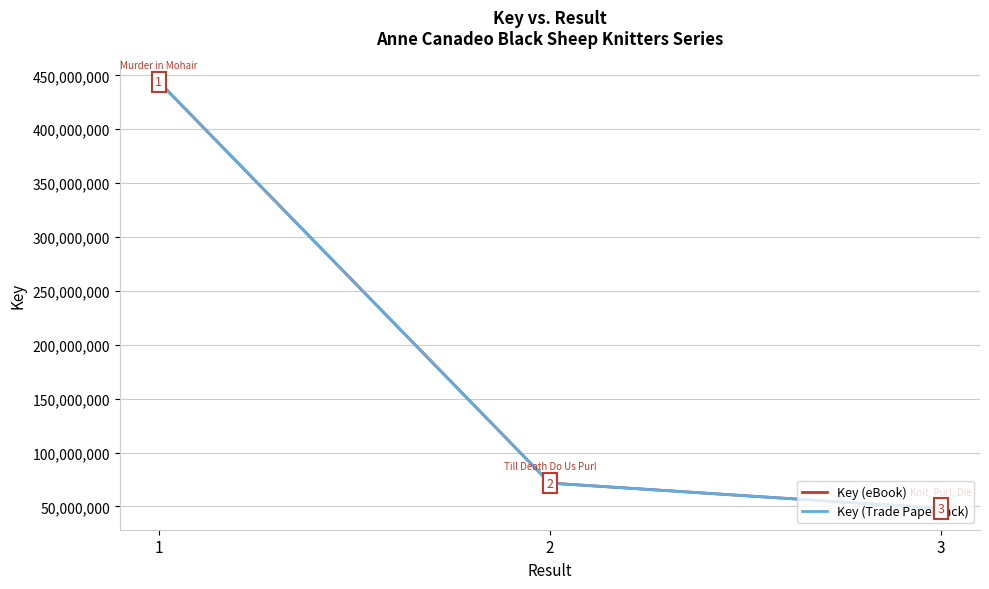

Which series has the largest total across all categories?

Key (eBook)